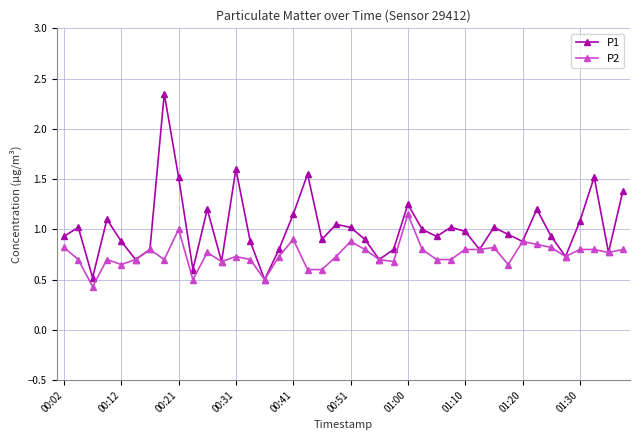

What is the value of the P2 point at the 15th from the left?

0.5